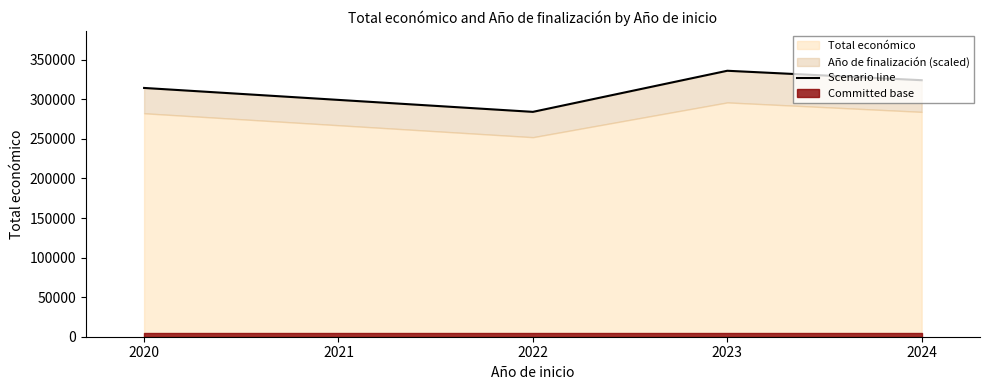

What is the difference between the maximum and minimum values?

51954.2